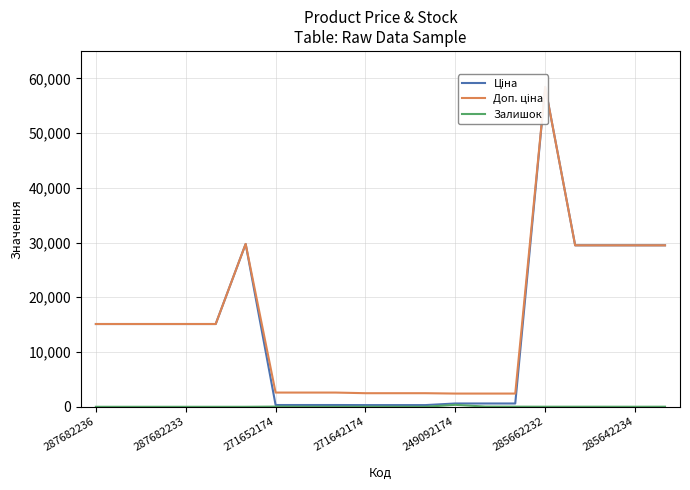

Which series has the largest total across all categories?

Доп. ціна